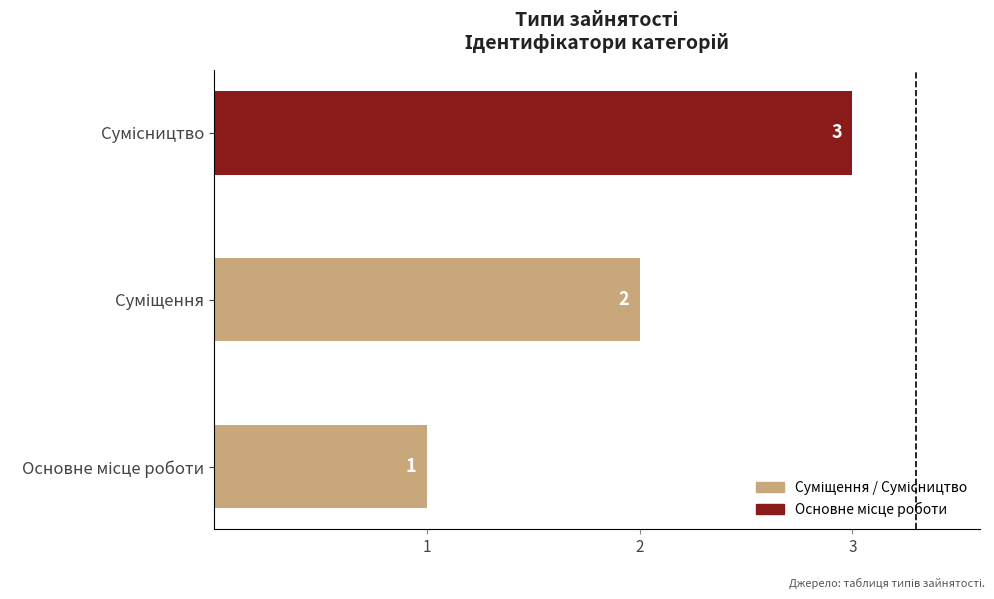

What is the greatest value displayed?

3